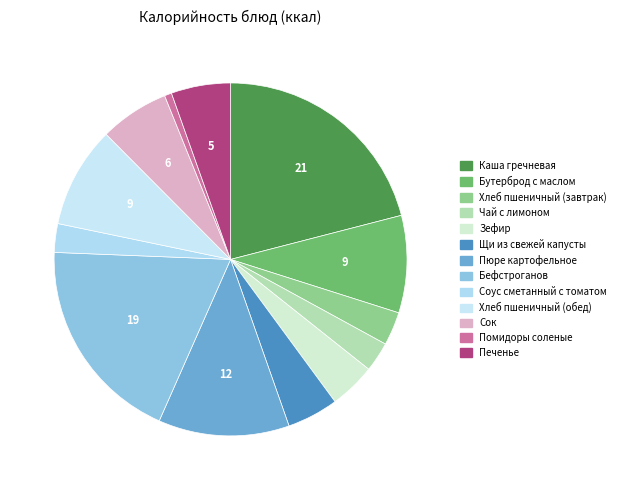

How many slices are in this pie chart?

13